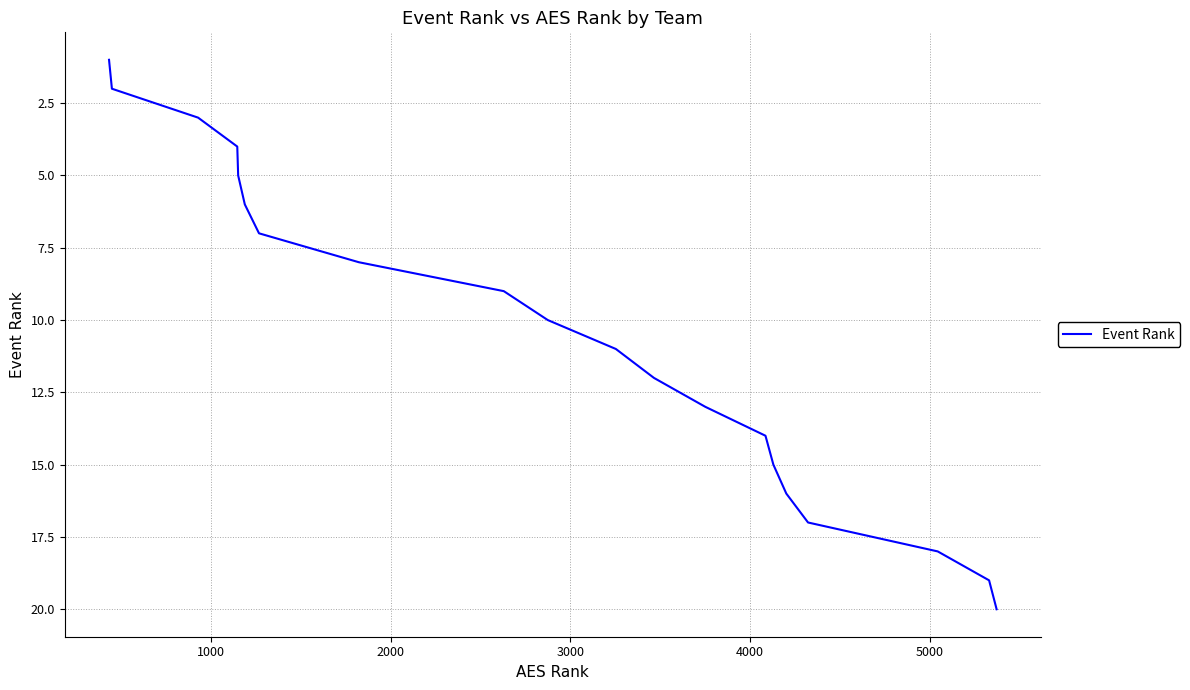

What is the difference between the maximum and minimum values?

19